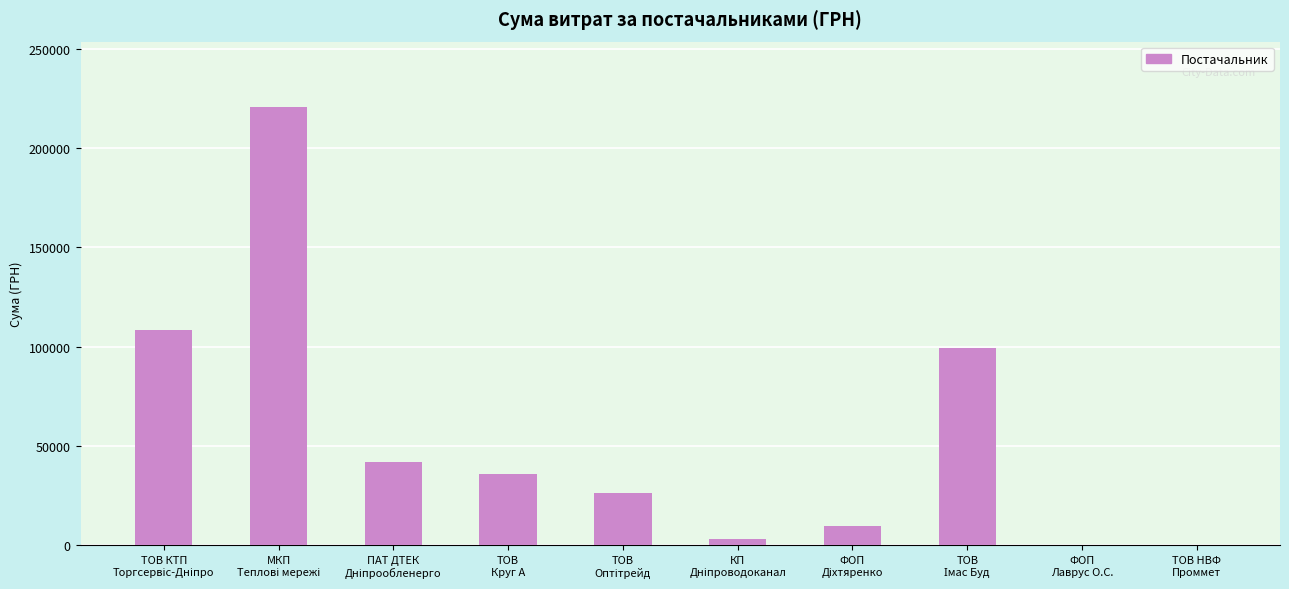

What is the greatest value displayed?

220535.5